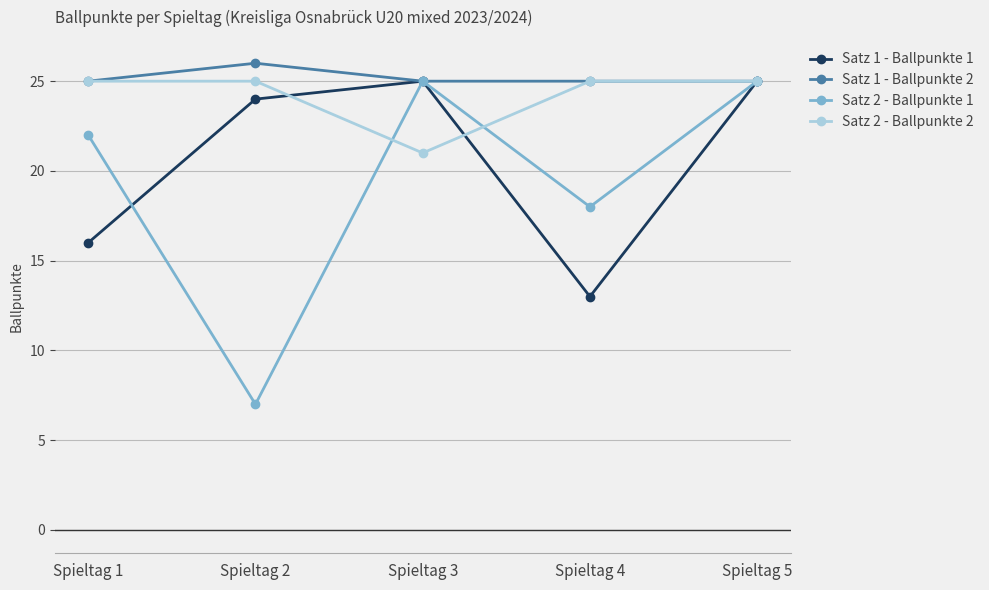

What is the greatest value displayed?

26